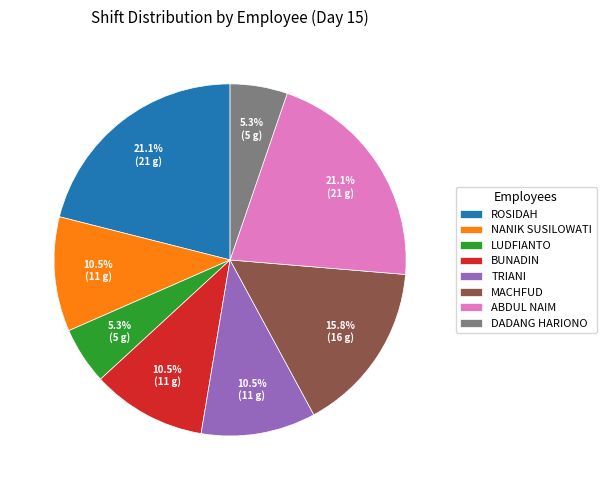

Does LUDFIANTO account for over 50% of the chart?

No